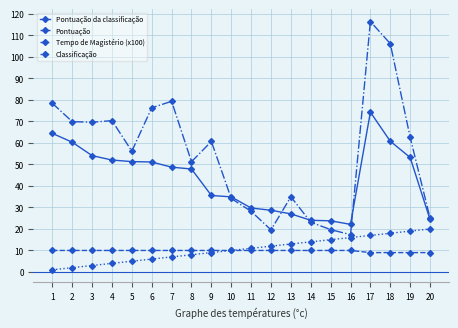

True or false: Pontuação has a value of 4.1 at 6.

False